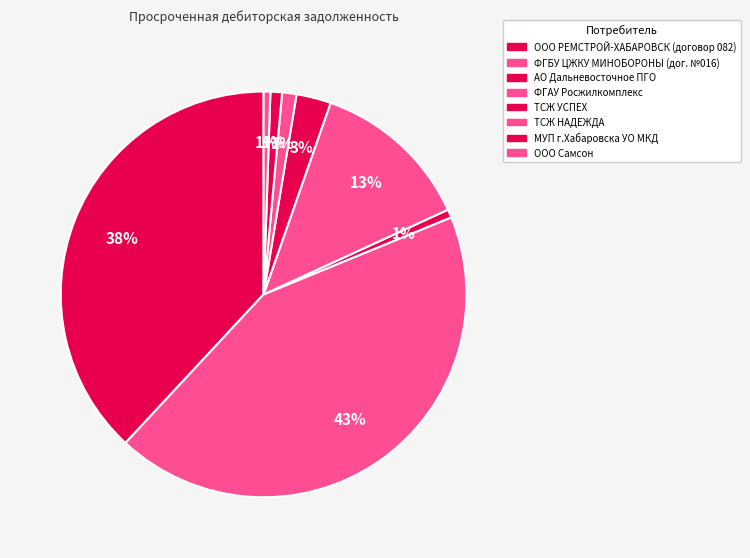

How many segments does this pie chart have?

8